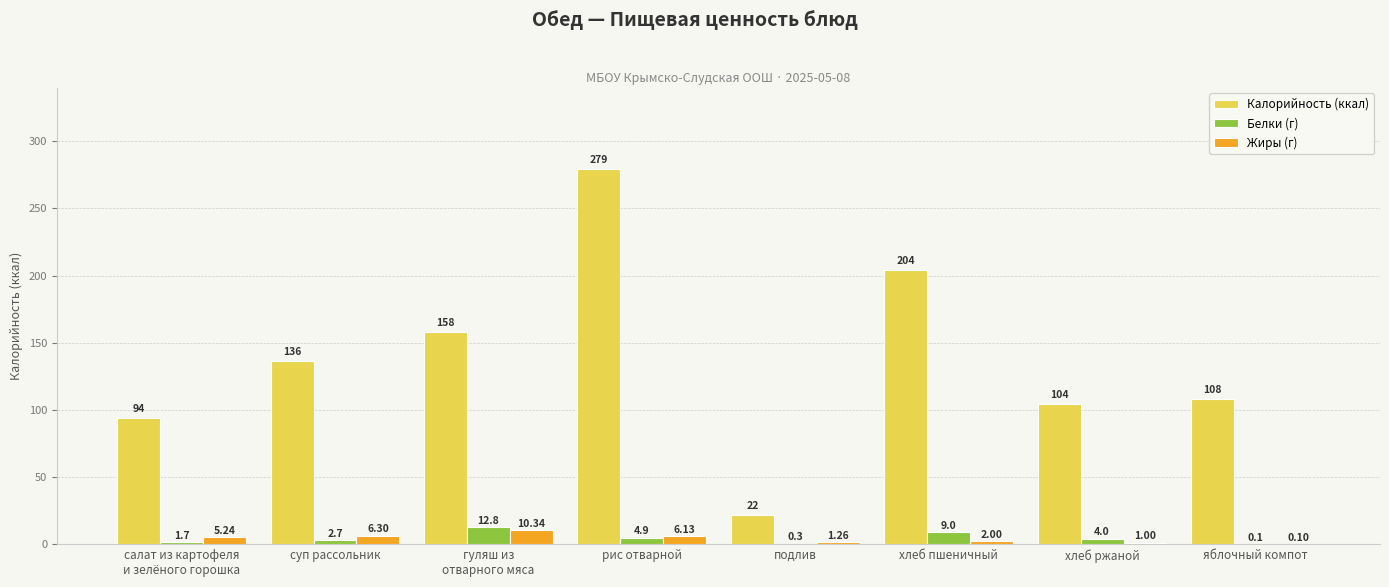

What is the sum of all Калорийность (ккал) values?

1105.0